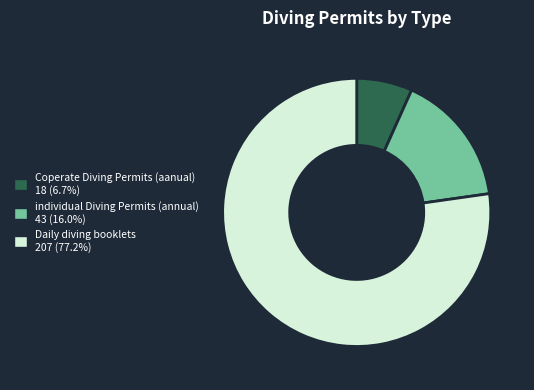

Do Coperate Diving Permits (aanual) and Daily diving booklets together represent more than half of the pie?

Yes